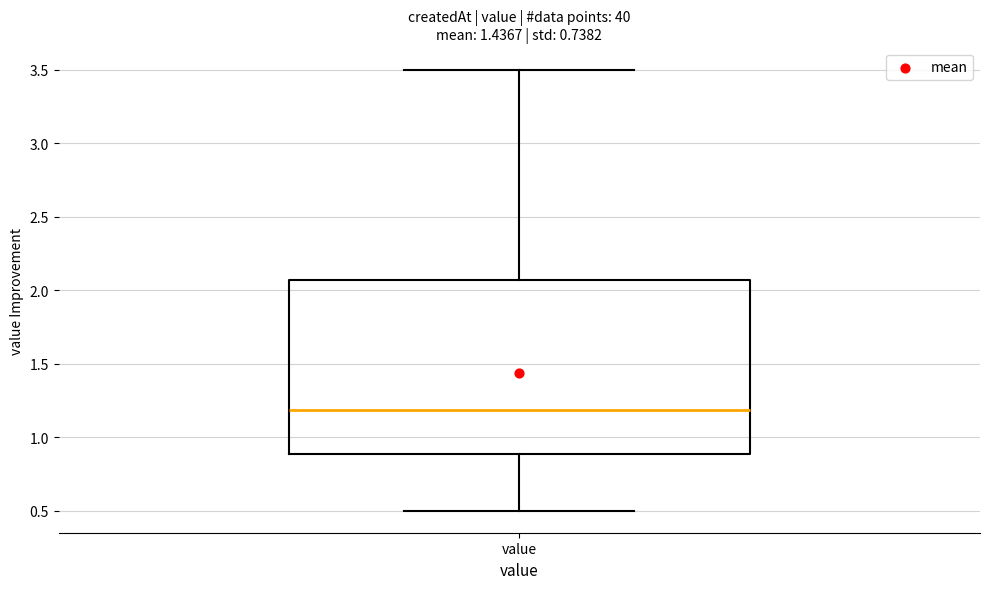

Where is the lower edge of the box for value on the y-axis? The values are not printed on the chart, so give them approximately, as read against the axis.

0.90